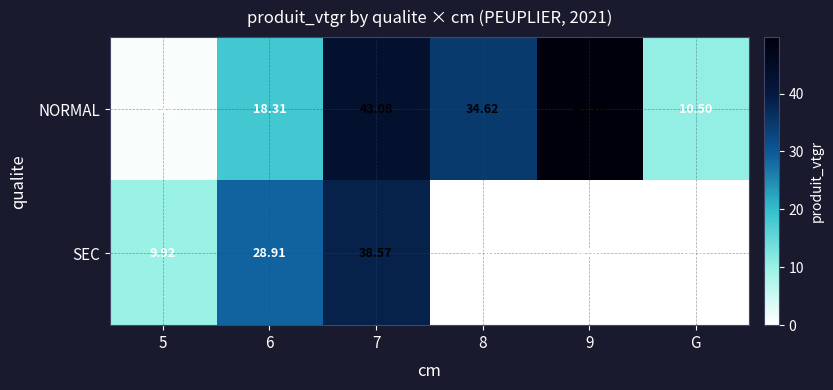

Which series has the largest range (max minus min)?

NORMAL